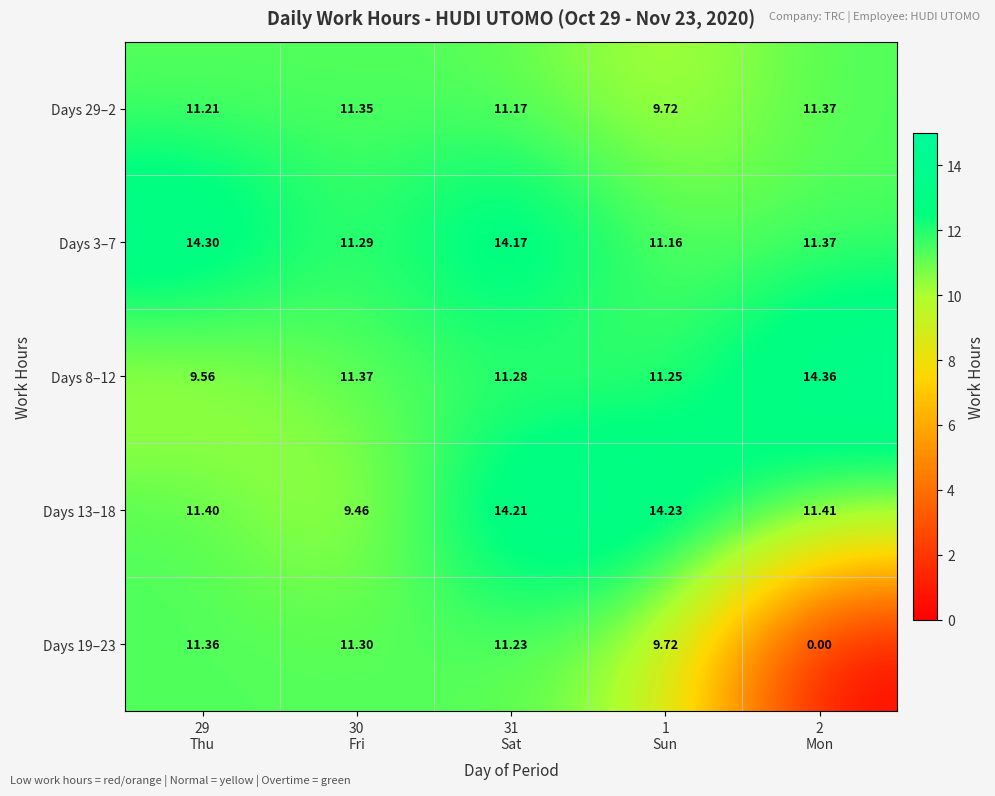

Between 29
Thu and 2
Mon, which series saw the biggest shift?

Days 19–23